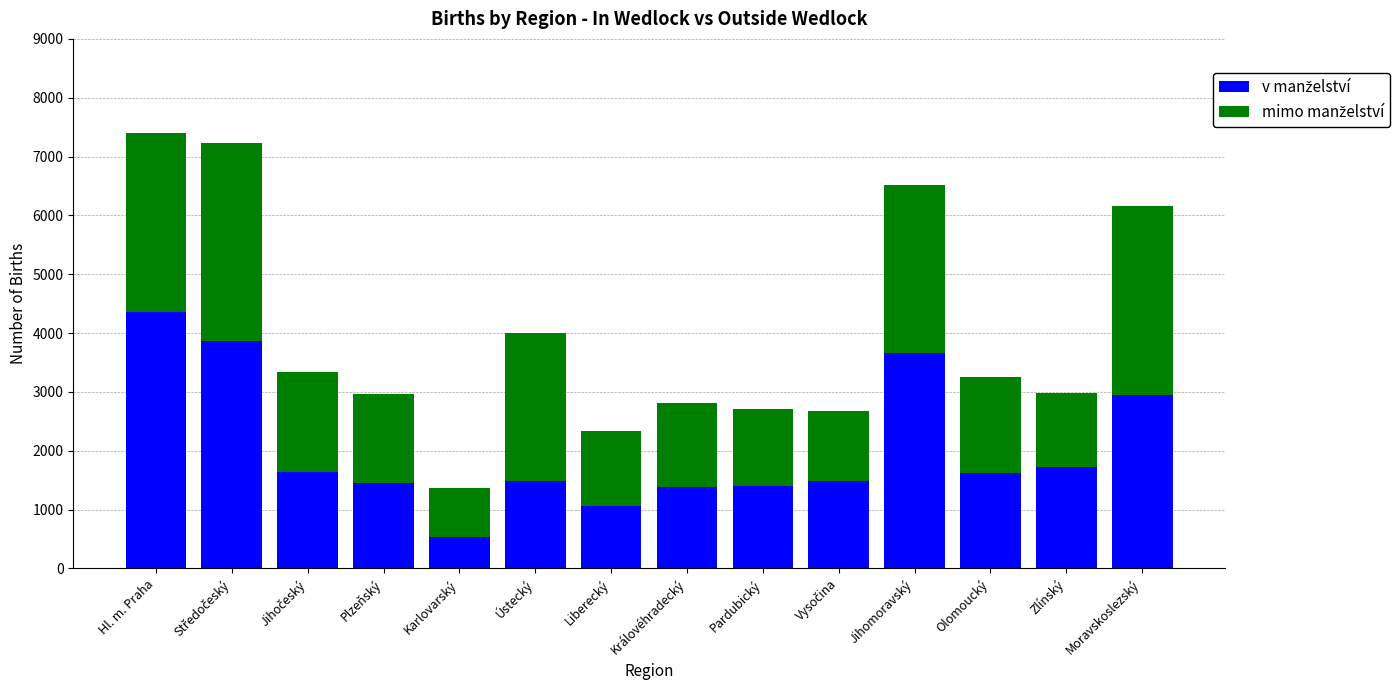

What is the total value across all series at Moravskoslezský?

6162